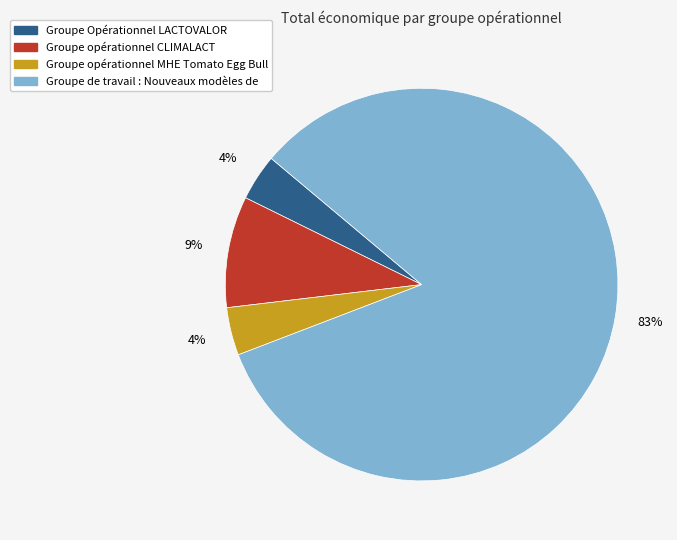

Is the sum of Groupe opérationnel CLIMALACT and Groupe Opérationnel LACTOVALOR greater than half?

No